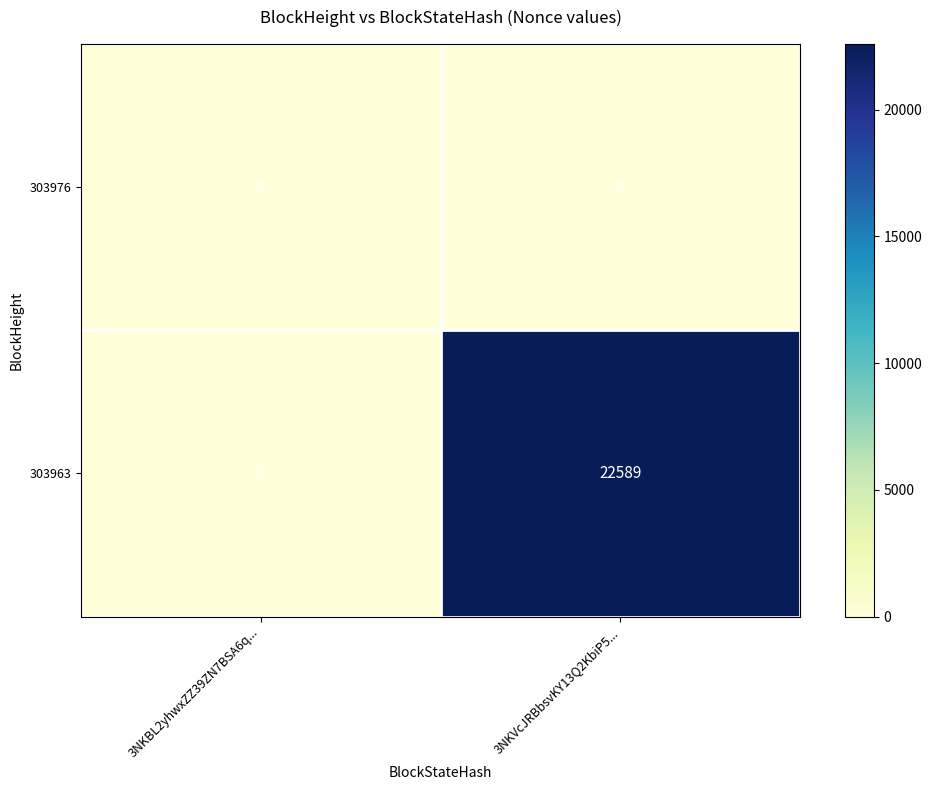

What is the sum of all 303963 values?

22589